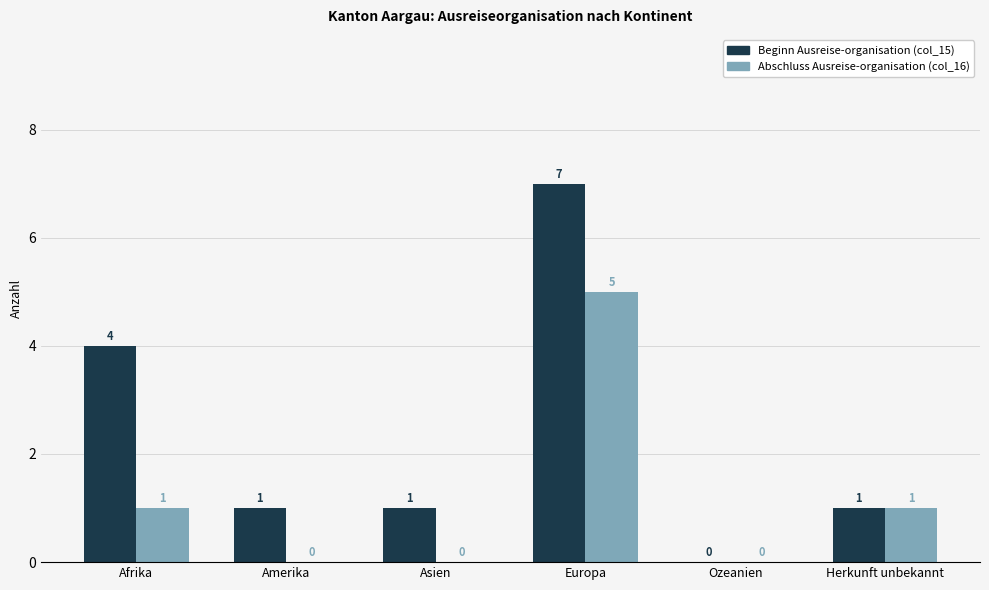

Which label corresponds to the largest value in the chart?

Europa